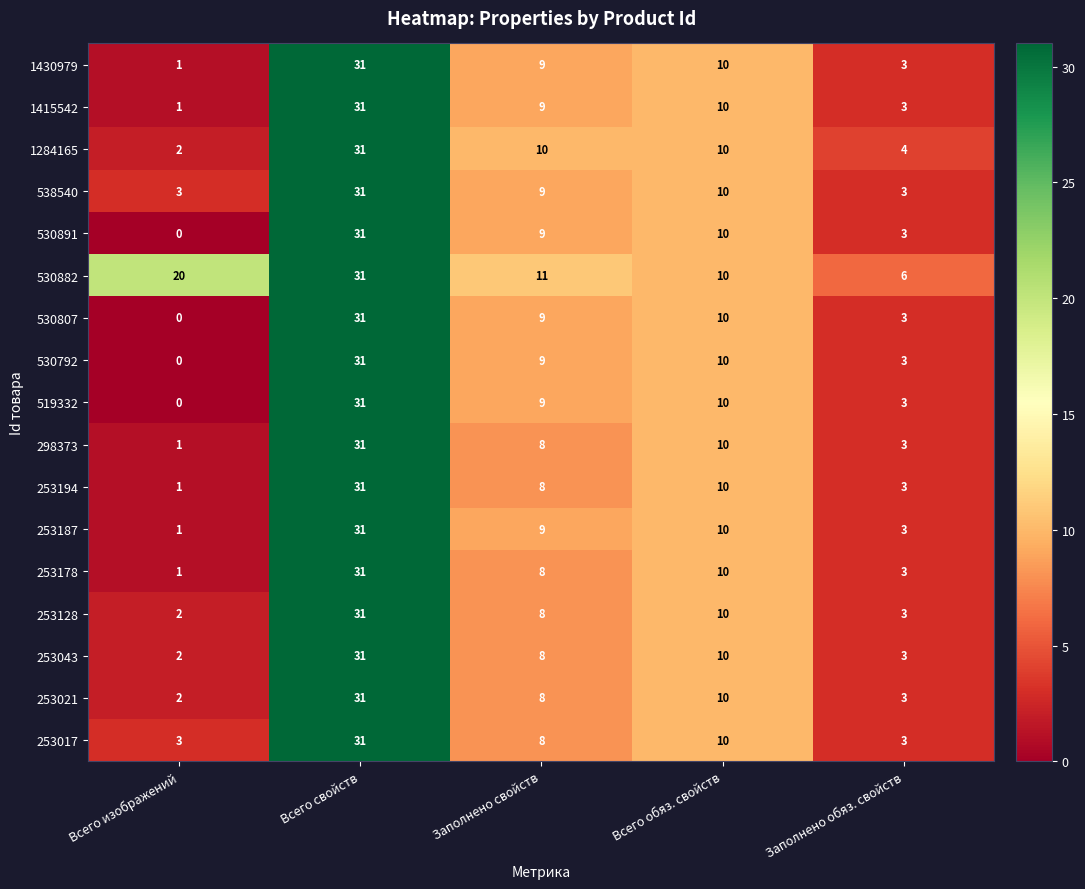

Which label corresponds to the smallest value in the chart?

Всего изображений